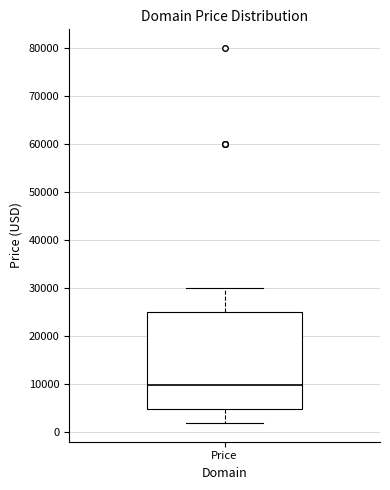

Where is the lower edge of the box for Price on the y-axis? The values are not printed on the chart, so give them approximately, as read against the axis.

5000